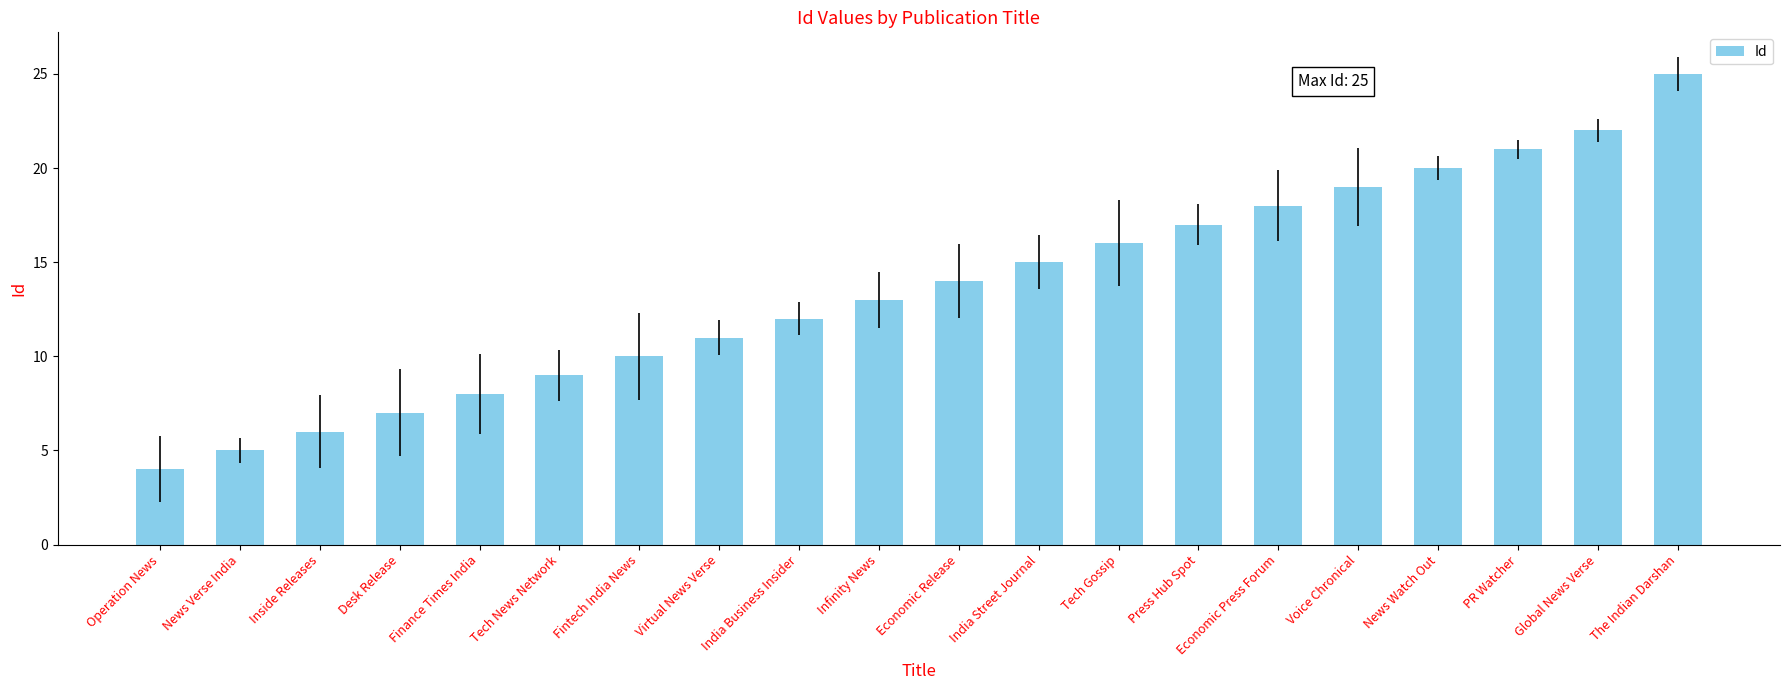

How many data points are less than 14?

10